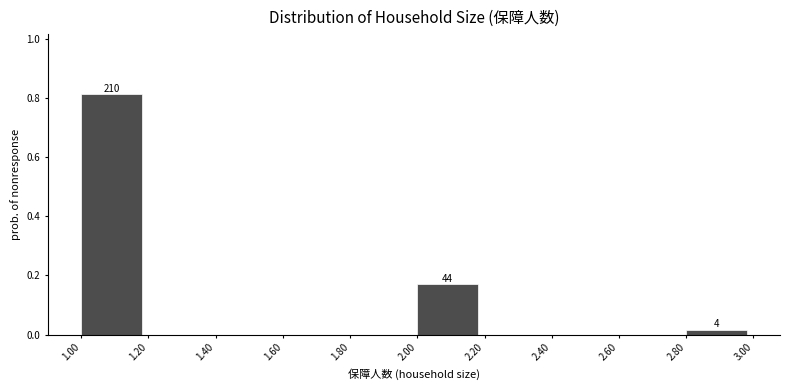

Which range on the x-axis has the tallest bar?

1.00 to 1.20